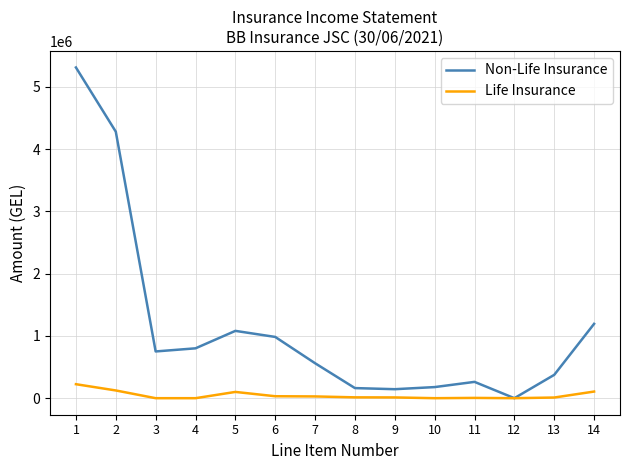

Which category has the lowest value in the Non-Life Insurance series?

12